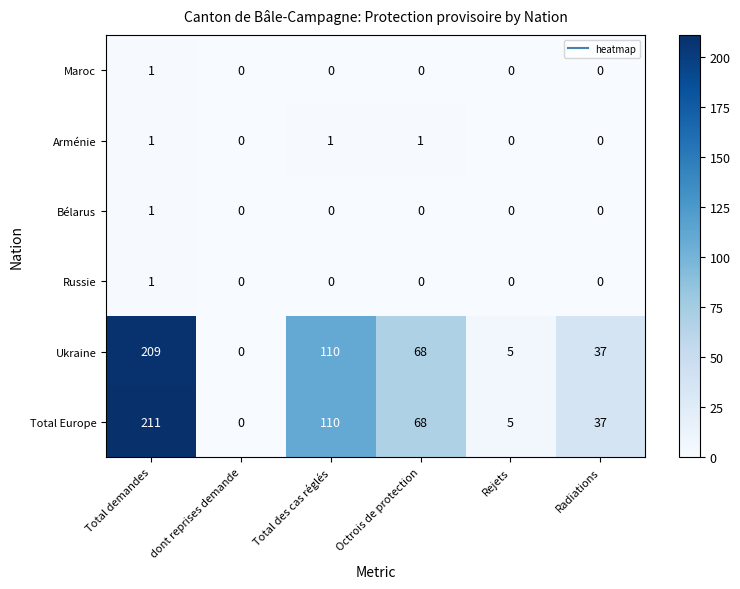

Which series has the largest range (max minus min)?

Total Europe